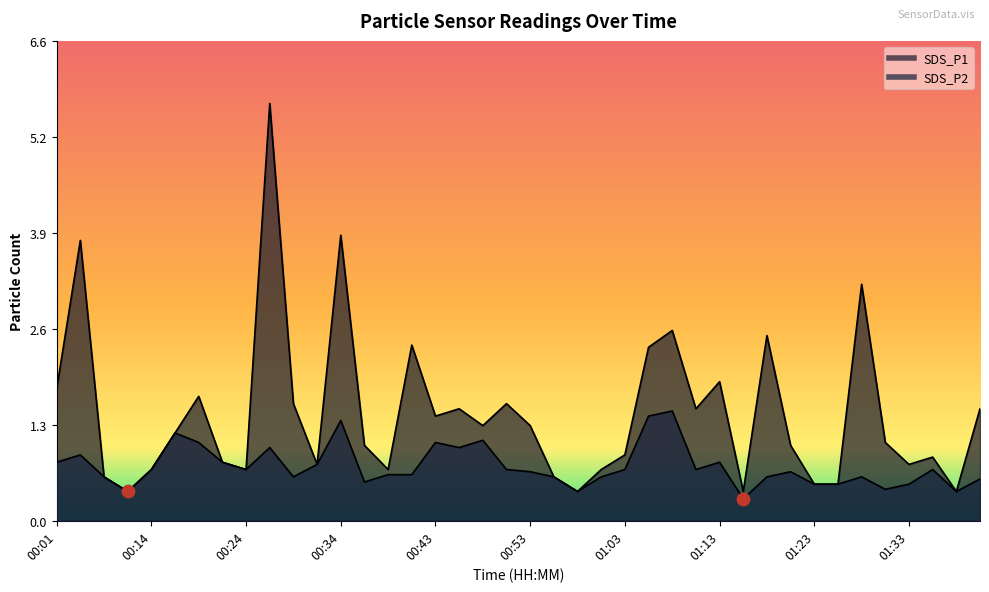

Which series has the largest Y range (max minus min)?

SDS_P1